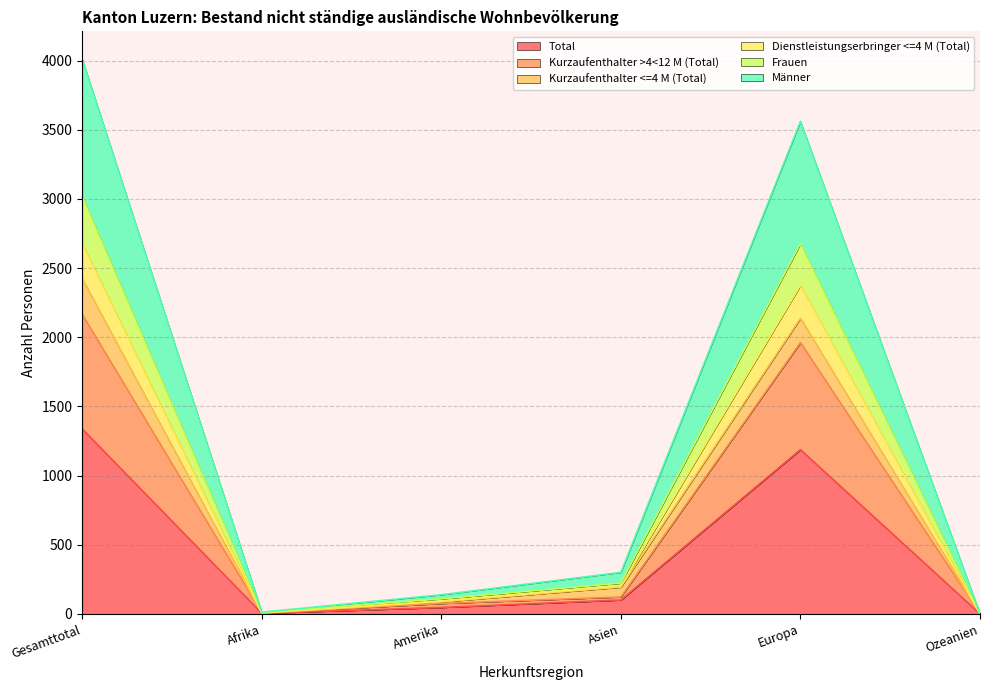

At how many categories does at least one series exceed 505?

2